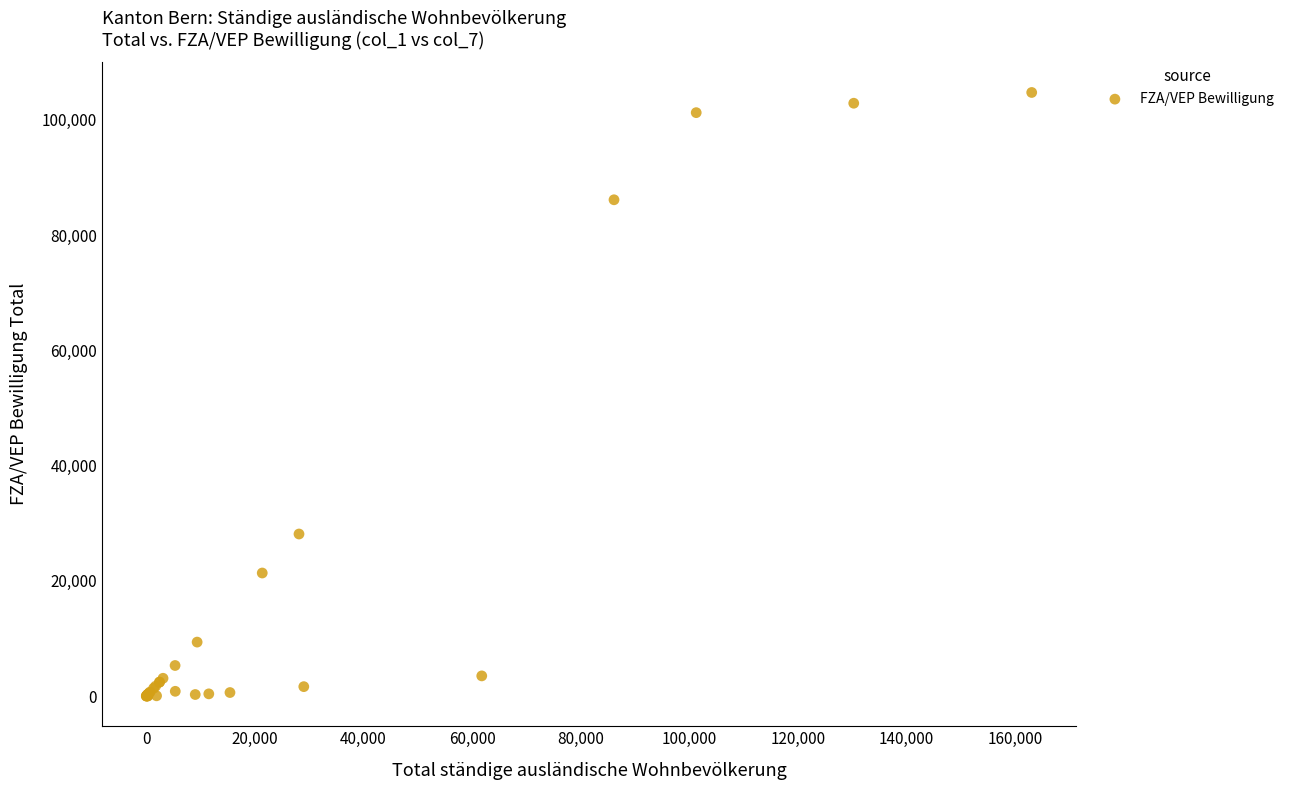

What Y value in the scatter plot is closest to 52378?

28127